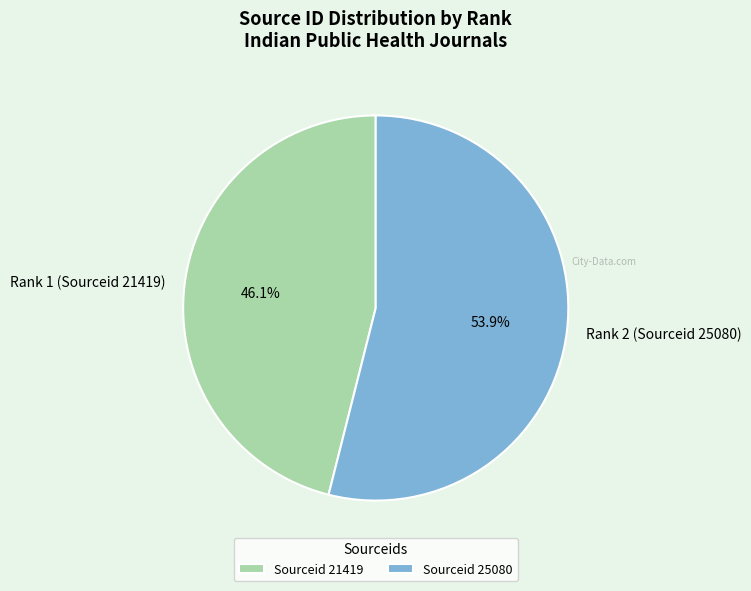

Does any single category account for the majority?

Yes